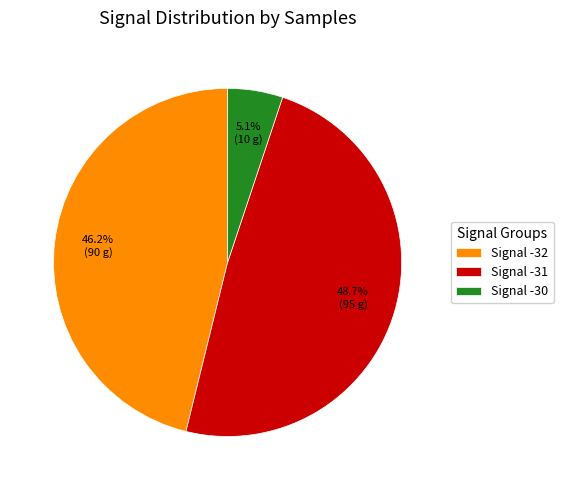

Is there any slice that represents more than half of the pie?

No